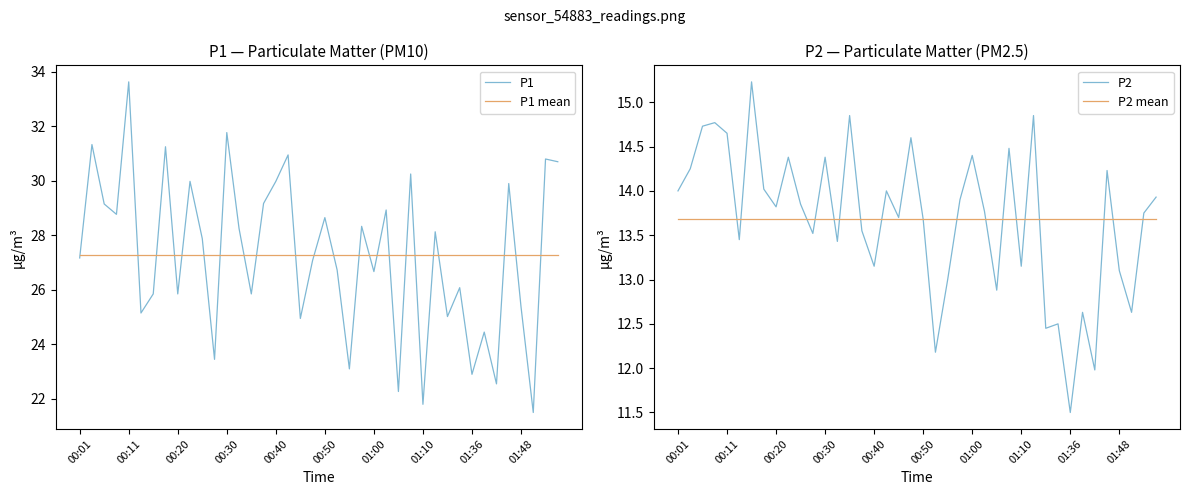

Which category has the lowest value in the P2 mean series?

00:01